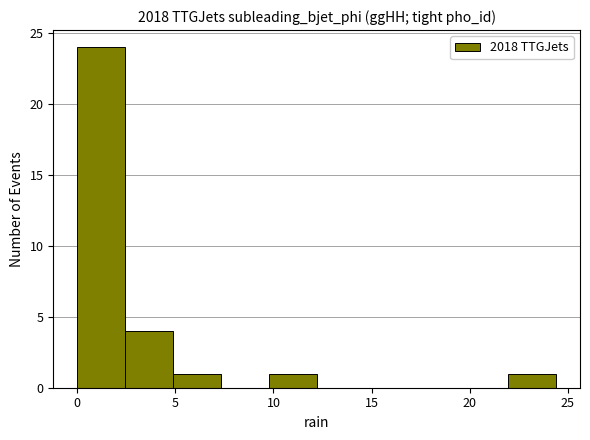

Reading left to right, list every bar in this chart as the range it spans on the x-axis followed by its height. Neither the bar edges nor the heights are printed on the chart, so give them approximately, as read against the axes.

0.0 to 2.5: 24
2.5 to 5.0: 4
5.0 to 7.5: 1
7.5 to 10.0: 0
10.0 to 12.0: 1
12.0 to 14.5: 0
14.5 to 17.0: 0
17.0 to 19.5: 0
19.5 to 22.0: 0
22.0 to 24.5: 1